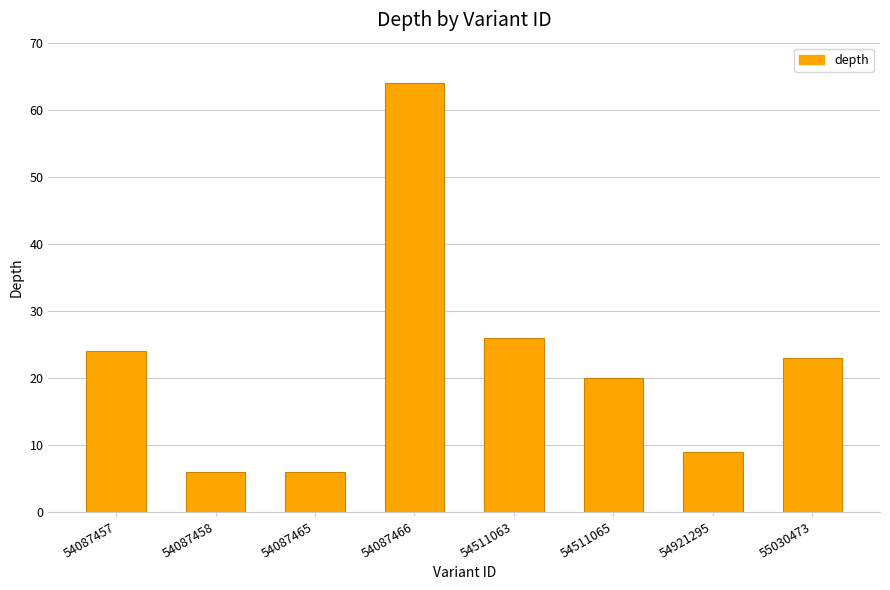

What is the average value?

22